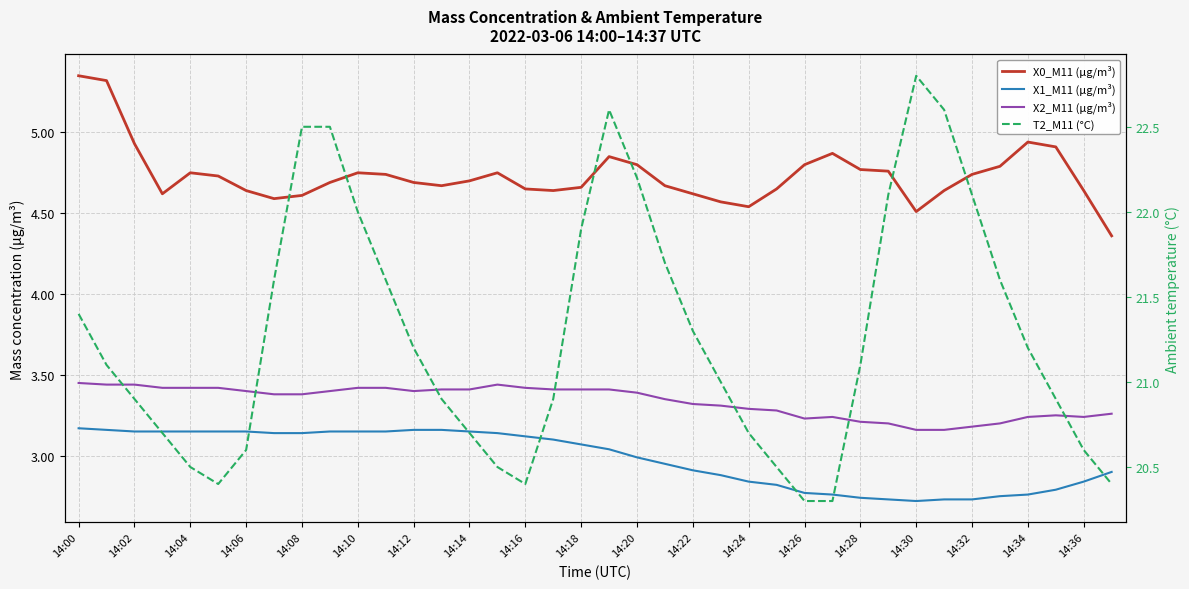

Count the number of categories in the chart.

38